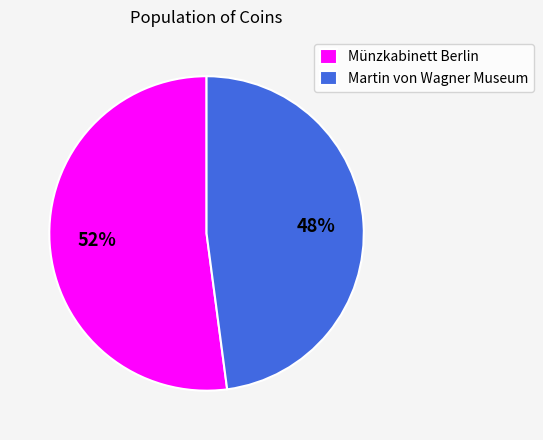

Count the number of slices in the pie.

2